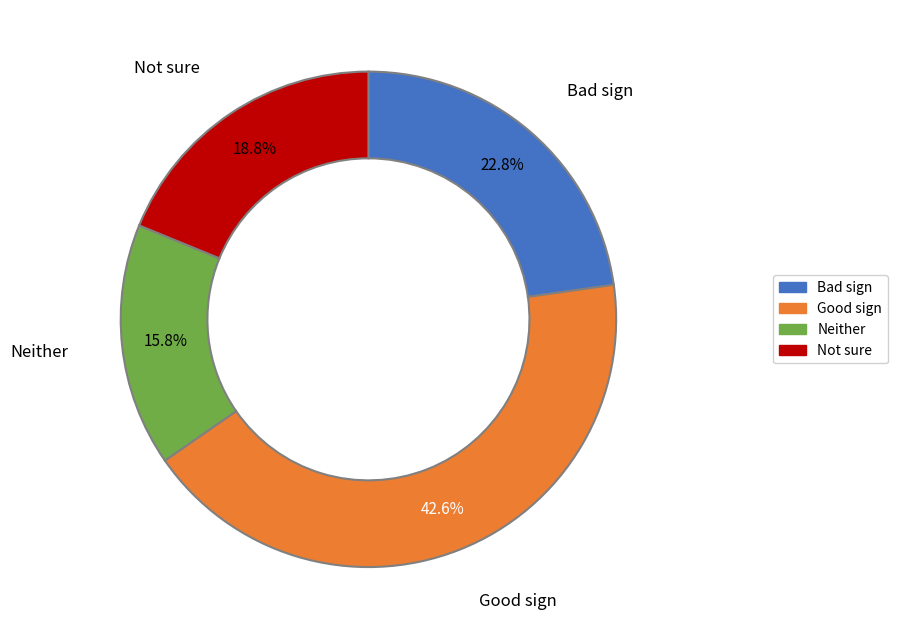

To the nearest percent, what is the difference between the largest and smallest slice percentages?

27%